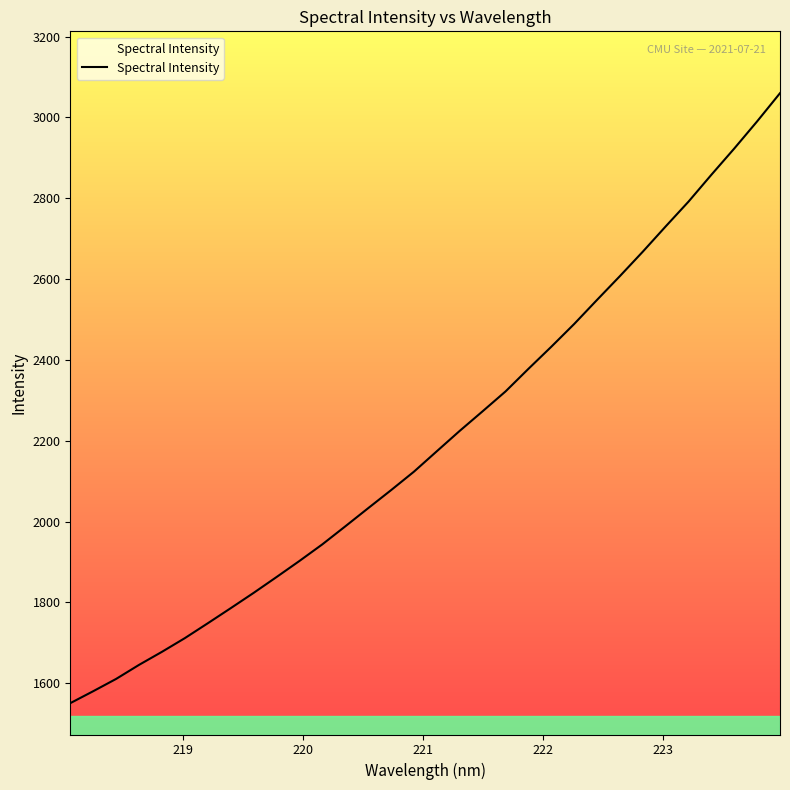

Reading right to left, transcribe all the data shown in this chart.

3059.8	2990.1	2922.9	2858.0	2791.5	2730.1	2667.6	2607.2	2548.3	2488.7	2432.4	2377.7	2321.8	2272.7	2224.3	2173.9	2123.3	2077.6	2033.0	1988.0	1943.6	1902.4	1862.6	1823.5	1785.6	1748.3	1711.6	1677.7	1645.4	1610.6	1580.2	1550.6